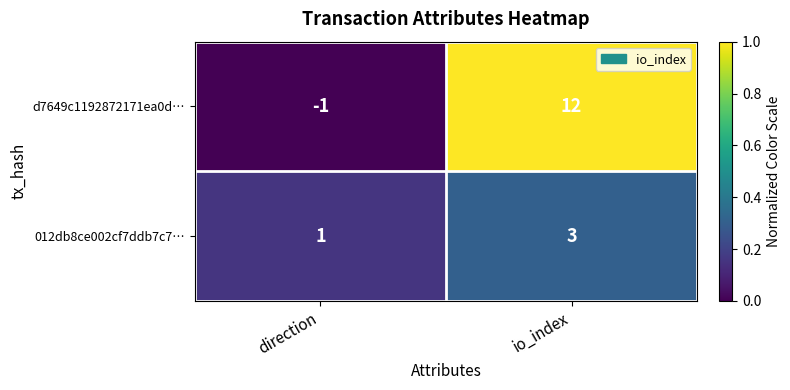

Reading left to right, extract all data points from this chart.

d7649c1192872171ea0d…: direction=-1	io_index=12
012db8ce002cf7ddb7c7…: direction=1	io_index=3